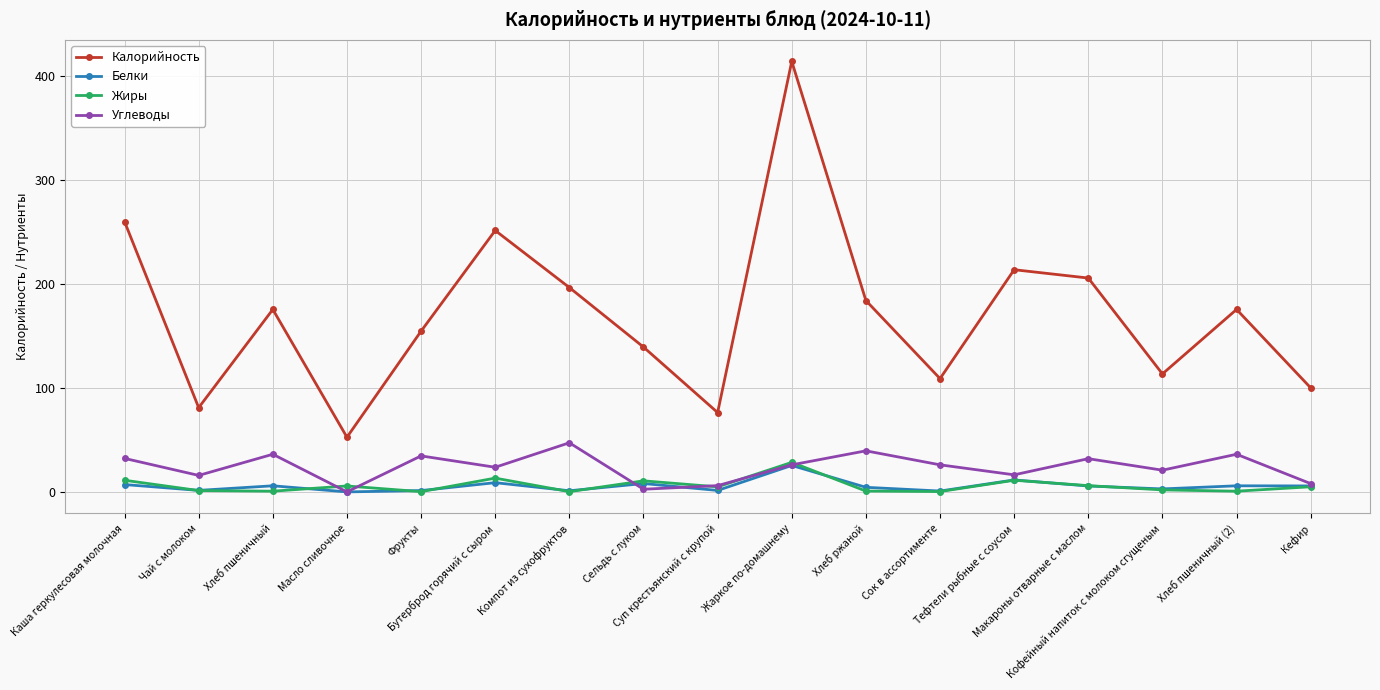

What is the maximum value shown in the chart?

413.6